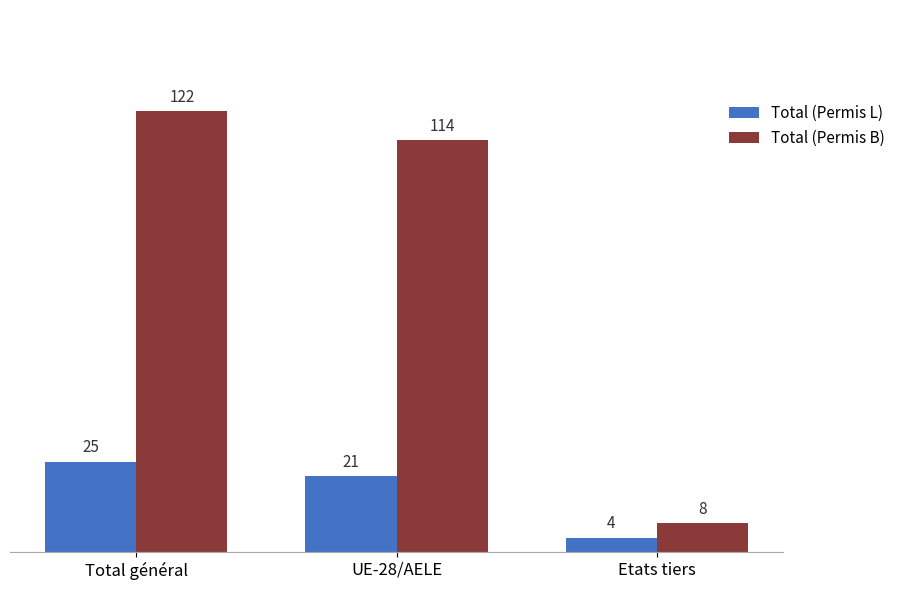

How many bars are there in each group?

2